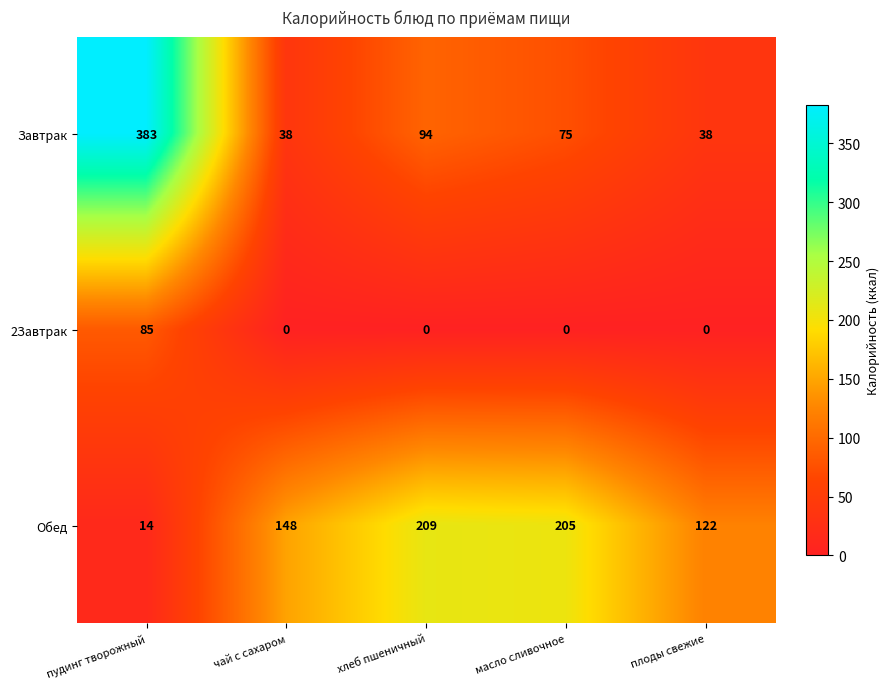

Which series has the largest range (max minus min)?

Завтрак